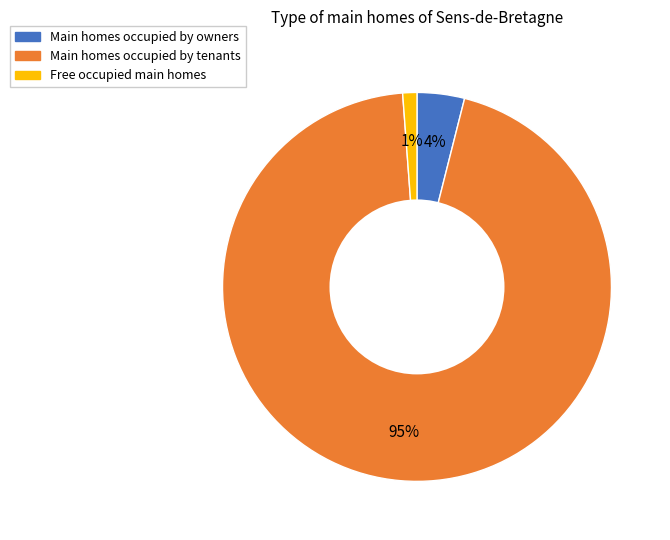

Is there any slice that represents more than half of the pie?

Yes